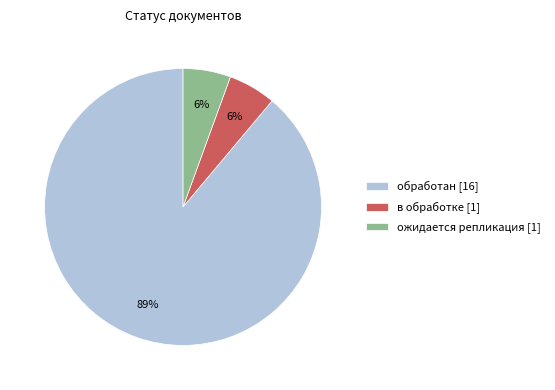

Combined, do обработан [16] and в обработке [1] account for over 50%?

Yes